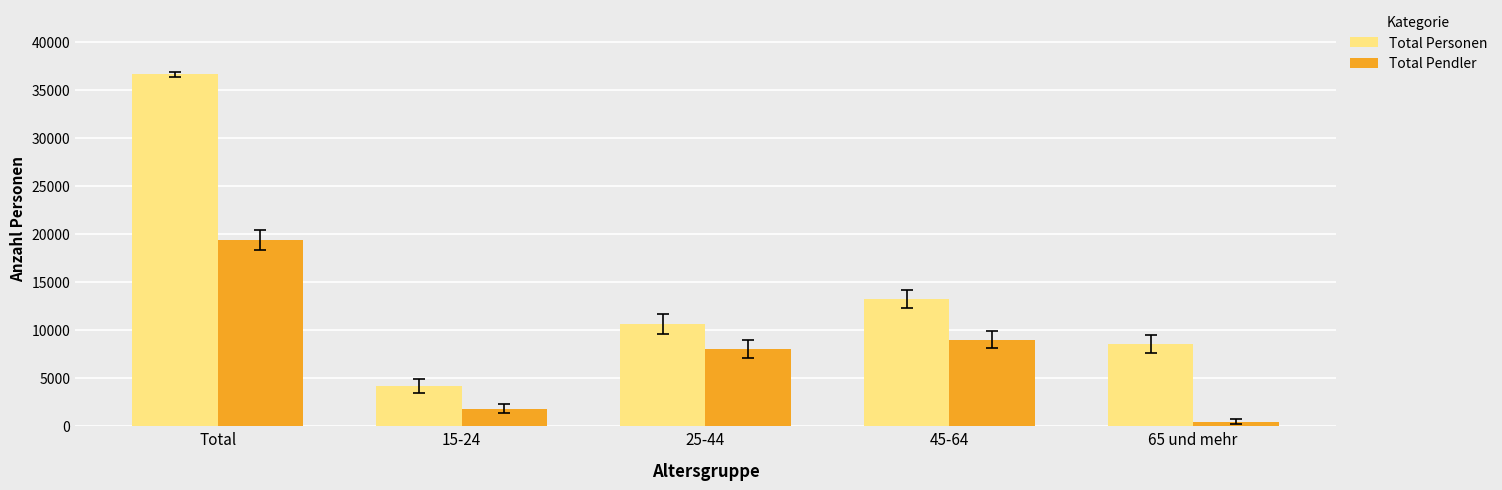

At which label does Total Personen reach its minimum?

15-24